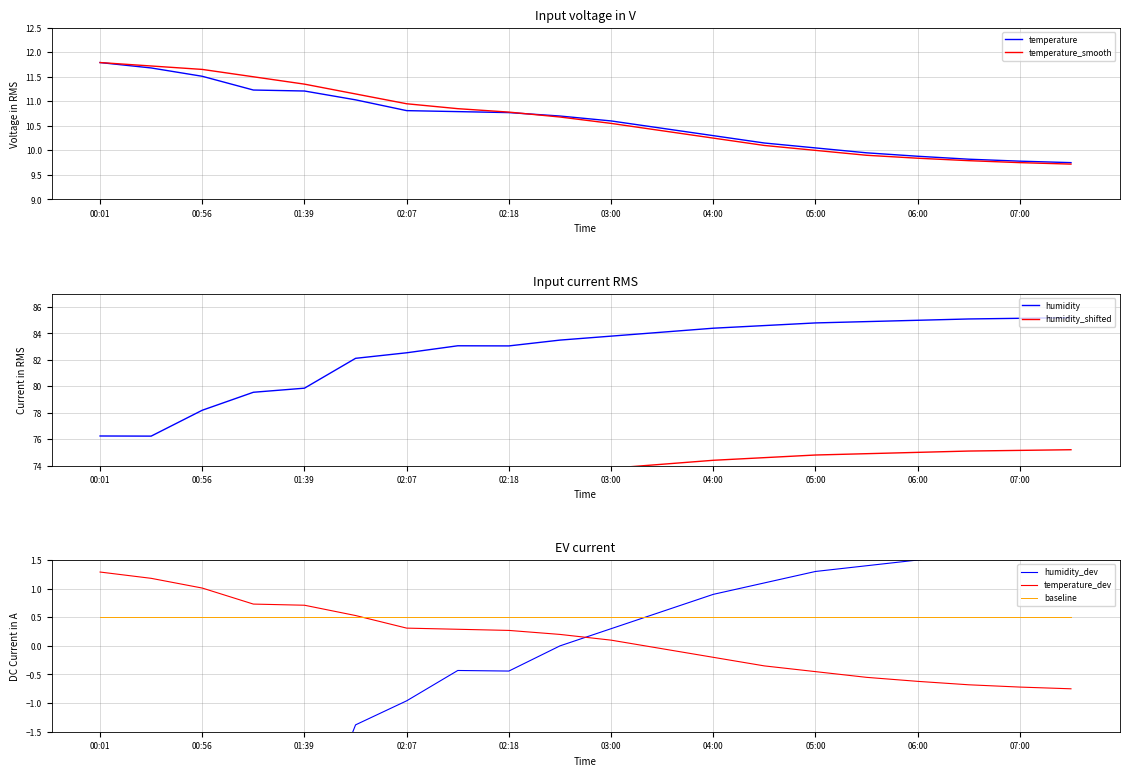

True or false: humidity and temperature cross at least once.

False